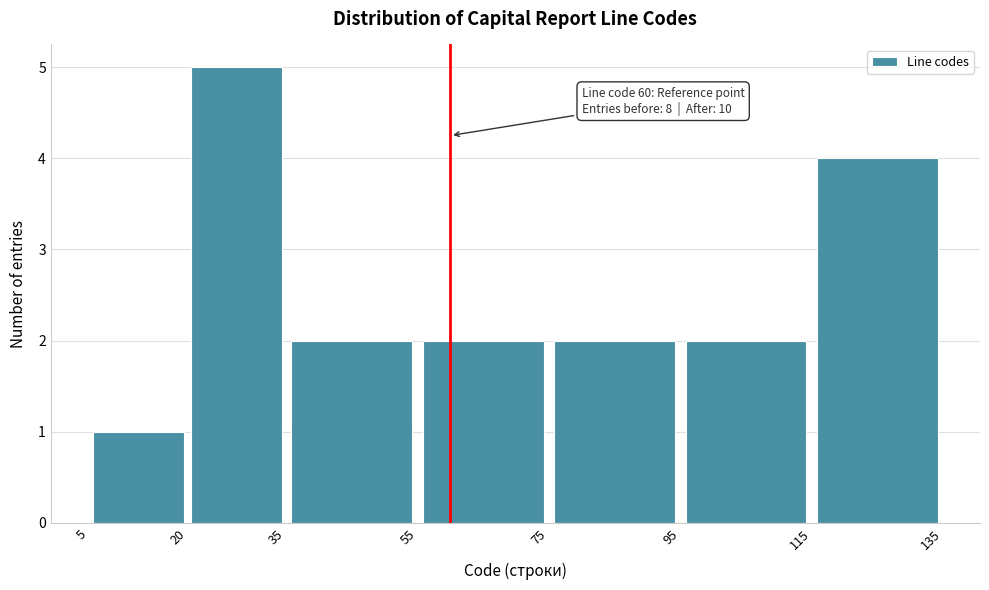

Which range on the x-axis has the tallest bar?

20 to 35